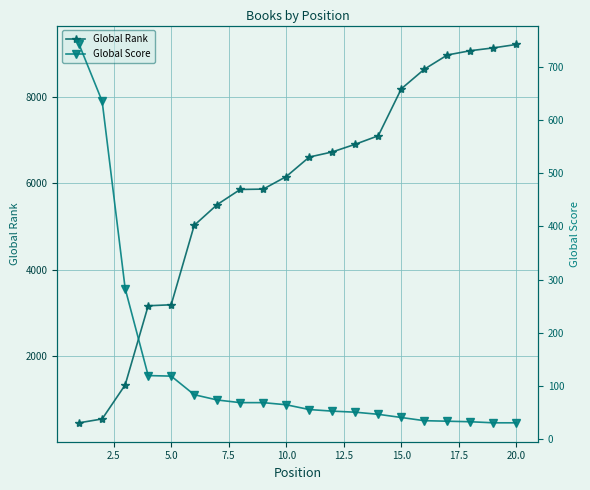

What is the highest value of the Global Rank series?

9211